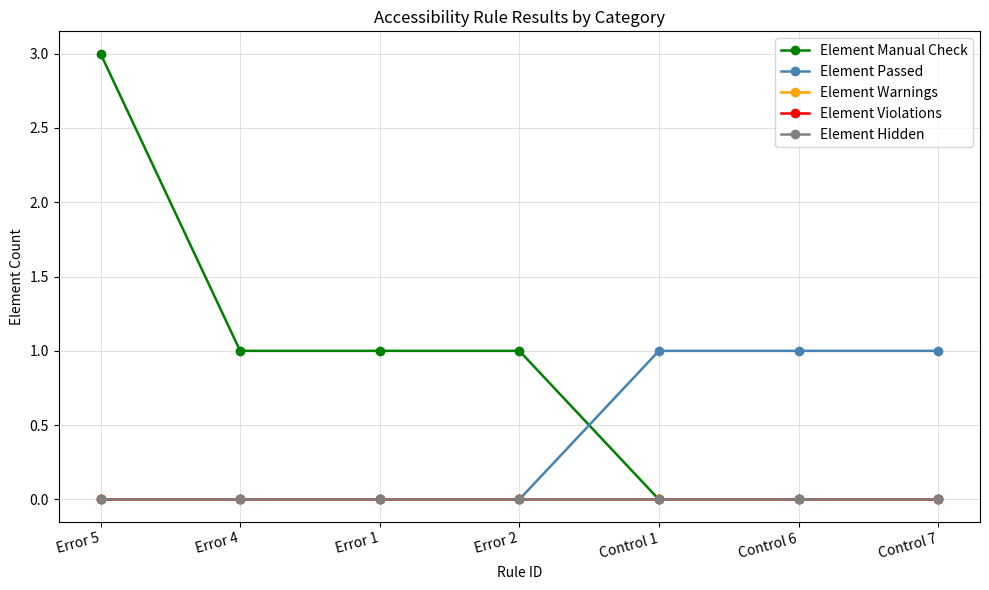

True or false: Element Passed and Element Hidden cross at least once.

False